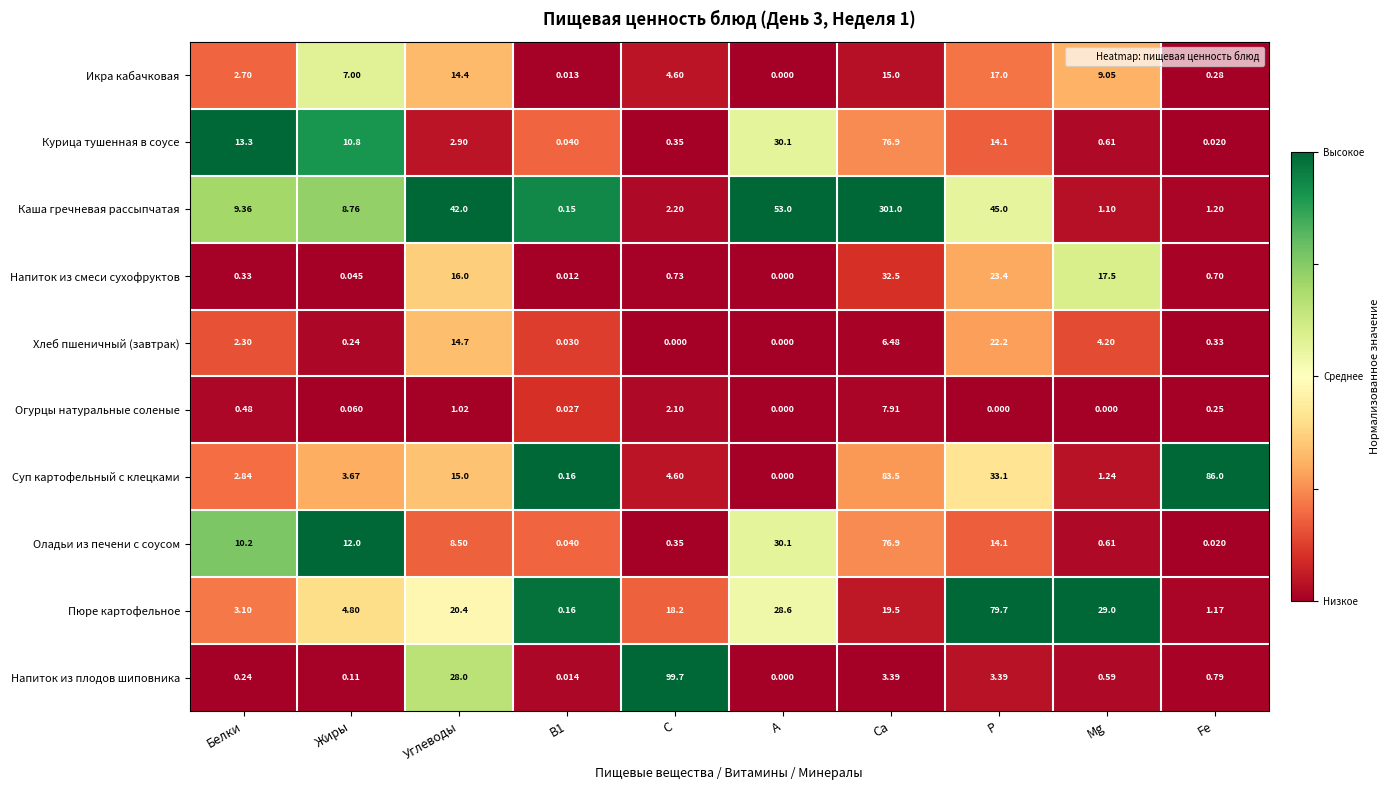

Between Mg and Fe, which series saw the biggest shift?

Суп картофельный с клецками